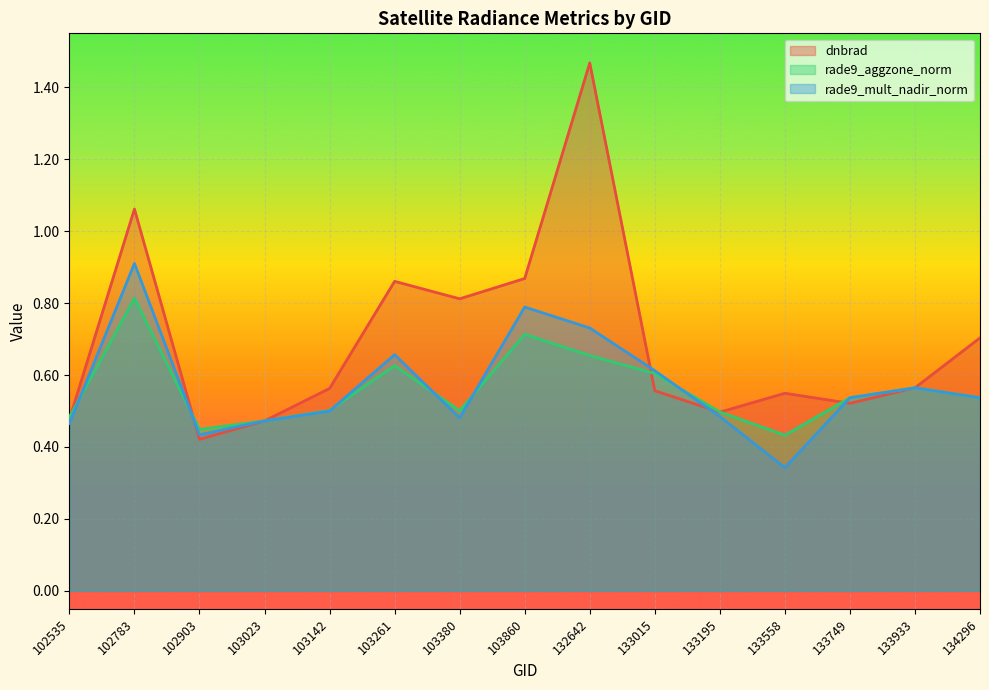

Reading right to left, what are all the values shown in this chart?

dnbrad: 0.7	0.6	0.5	0.5	0.5	0.6	1.5	0.9	0.8	0.9	0.6	0.5	0.4	1.1	0.5
rade9_aggzone_norm: 0.5	0.6	0.5	0.4	0.5	0.6	0.7	0.7	0.5	0.6	0.5	0.5	0.4	0.8	0.5
rade9_mult_nadir_norm: 0.5	0.6	0.5	0.3	0.5	0.6	0.7	0.8	0.5	0.7	0.5	0.5	0.4	0.9	0.5